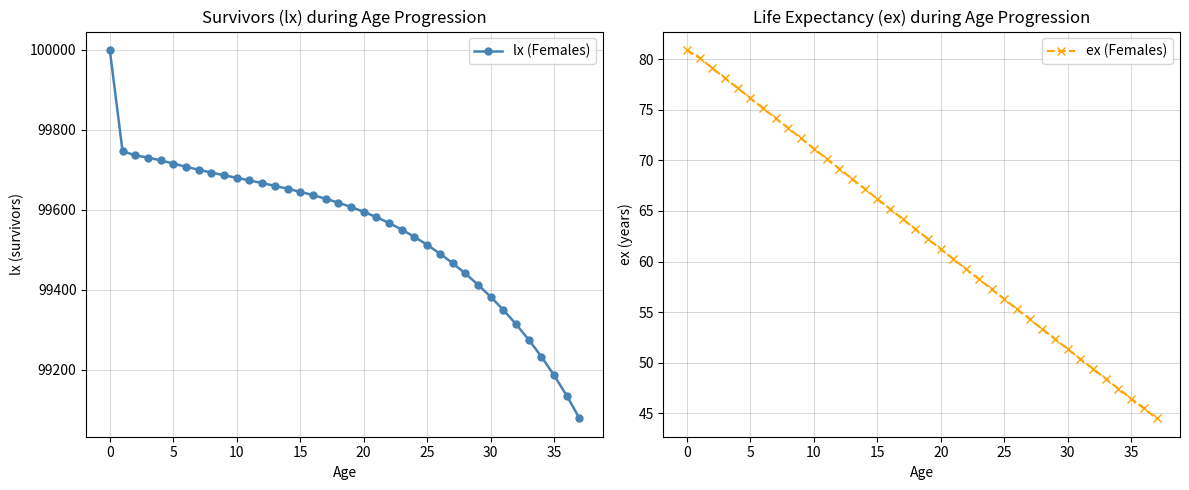

Which series has the widest spread of values?

lx (Females)